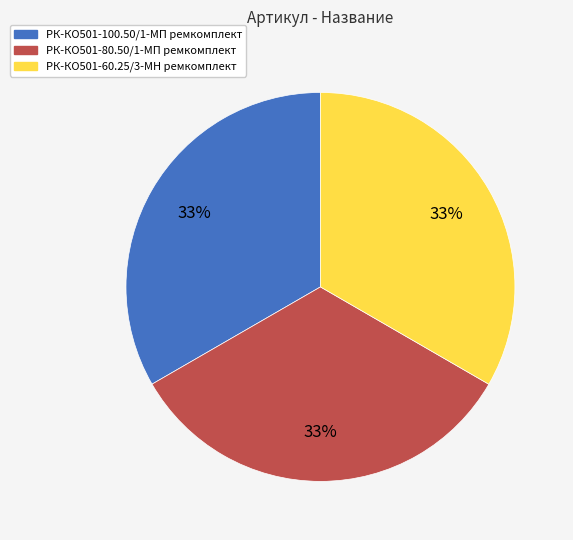

Does РК-КО501-60.25/3-МН ремкомплект account for over 50% of the chart?

No